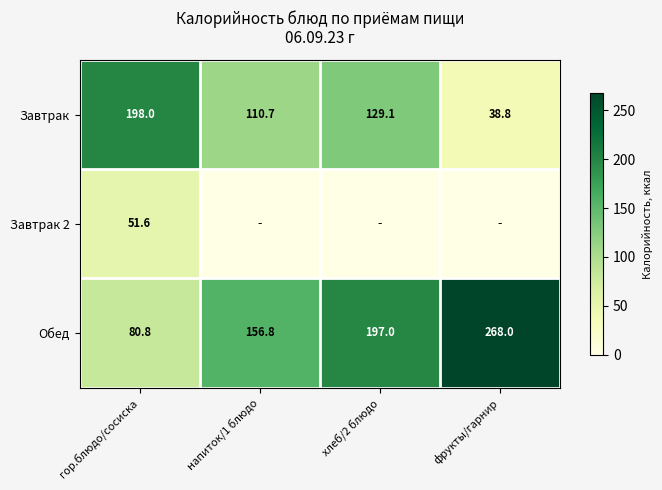

The value of Обед at гор.блюдо/сосиска is 80.8. True or false?

True